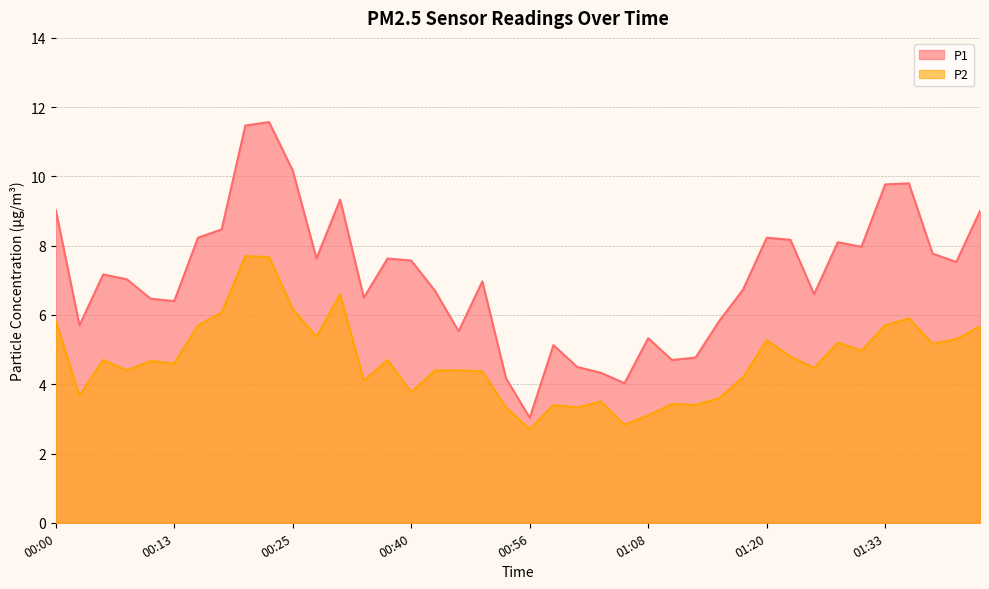

Is it true that P2 equals 5.4 at 00:28?

True